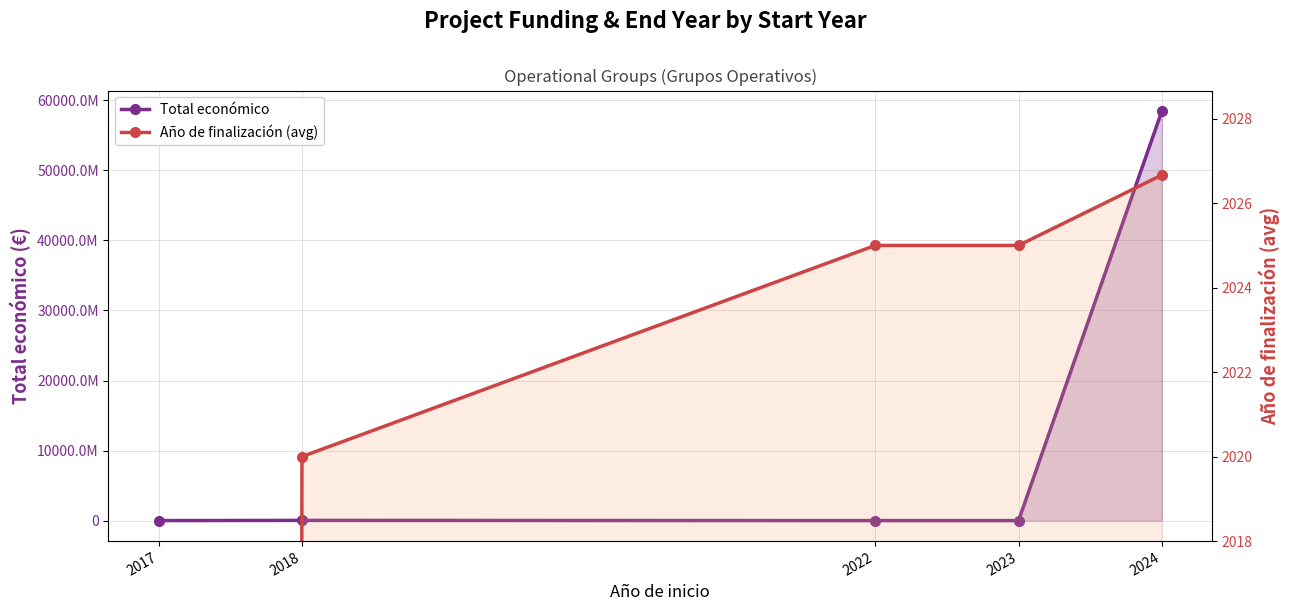

What is the value of the Total económico point at the 5th from the left?

58464088210.0